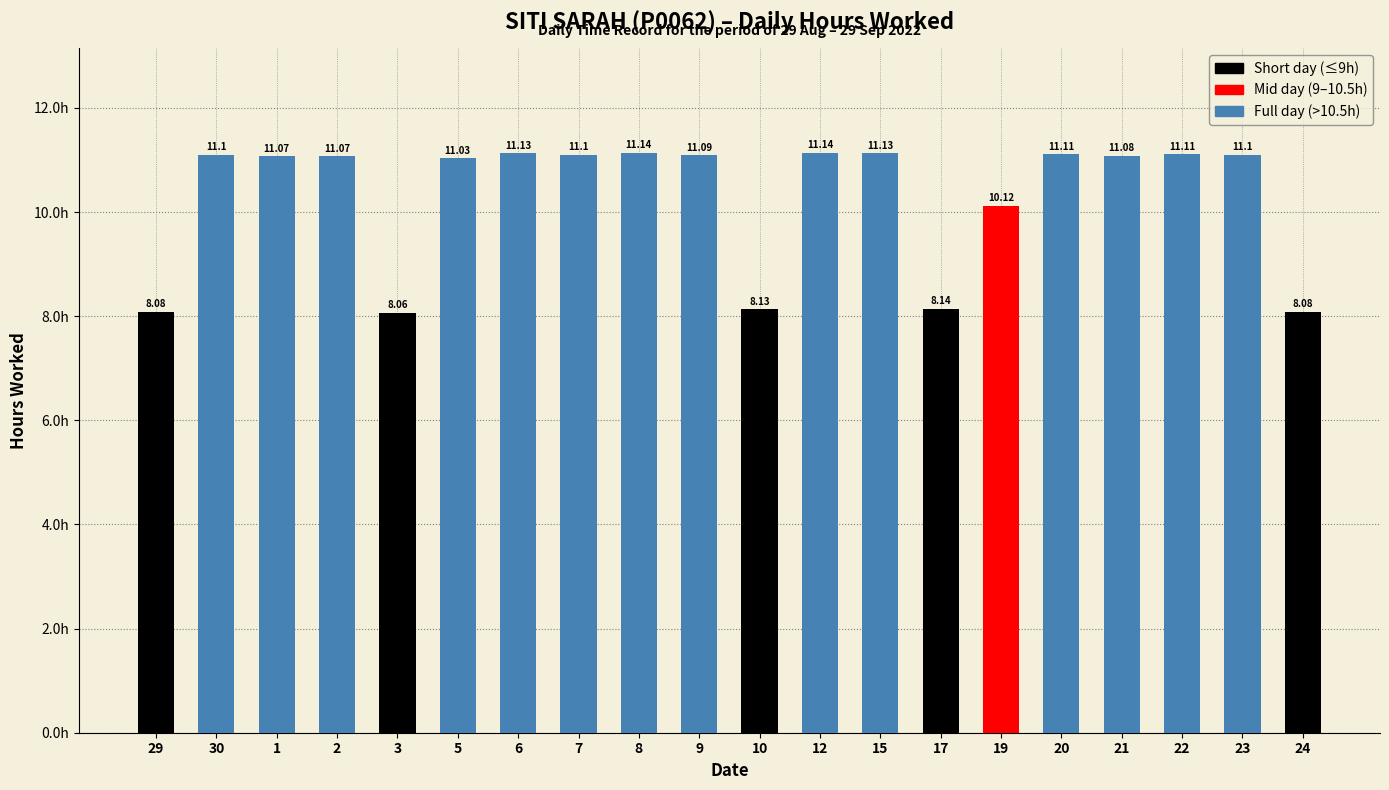

How many series are shown in this chart?

1